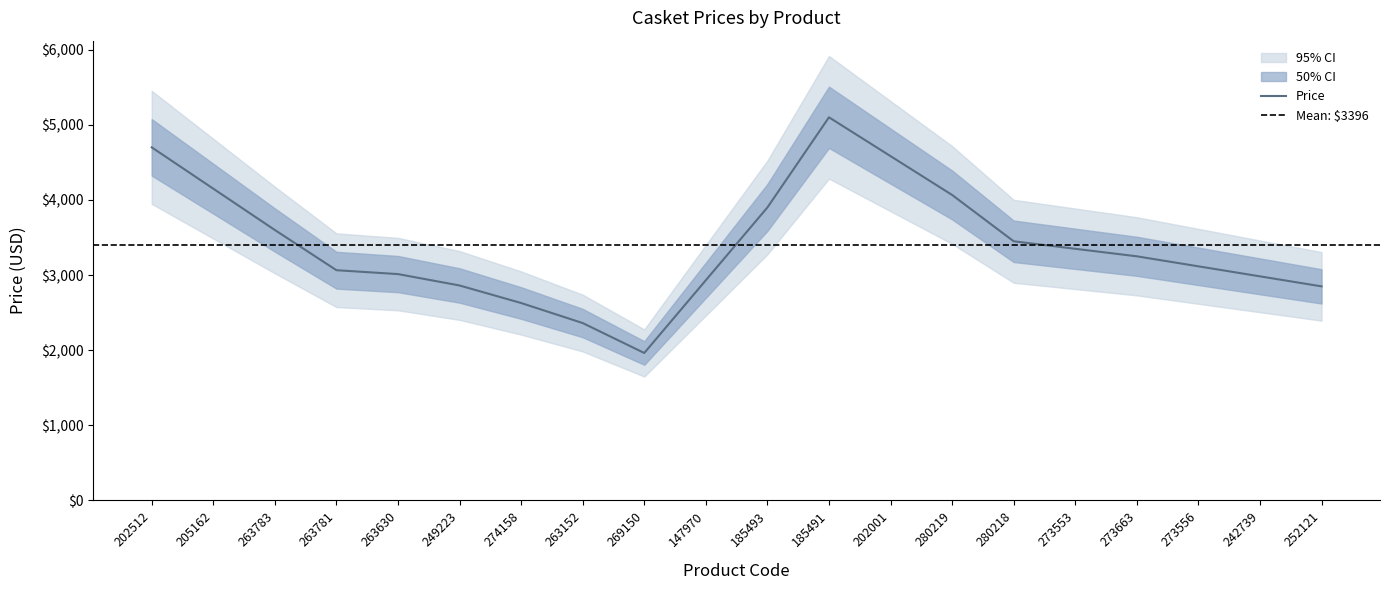

The Price series shows 1963.3 at 269150. True or false?

True